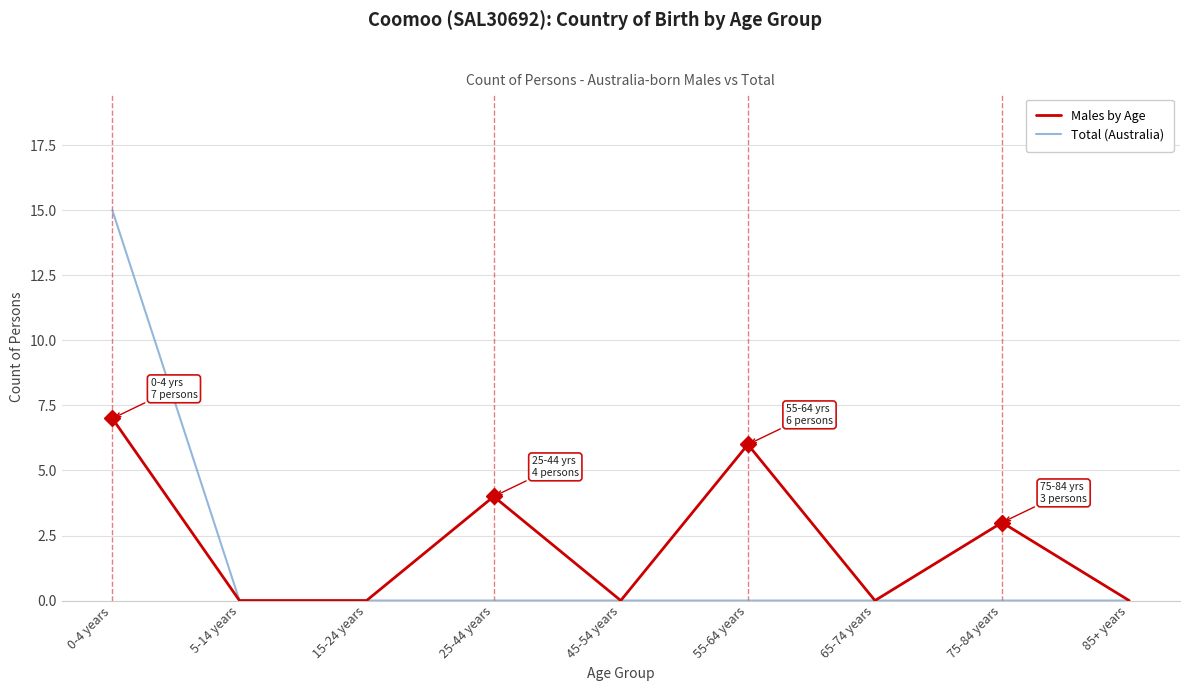

What position from the left is 5-14 years?

2